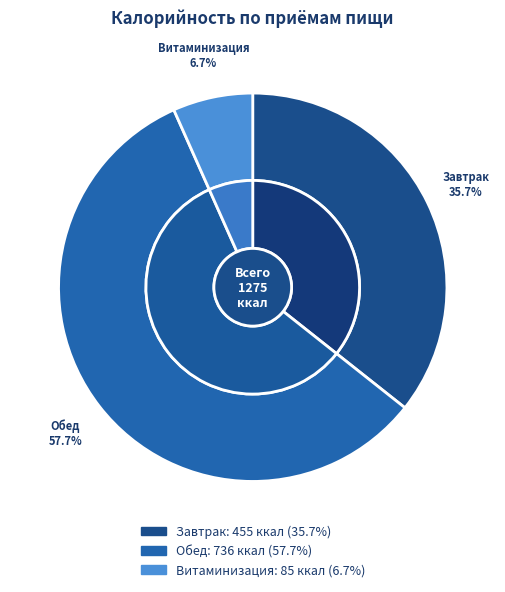

Which has a higher value, Обед or Витаминизация?

Обед